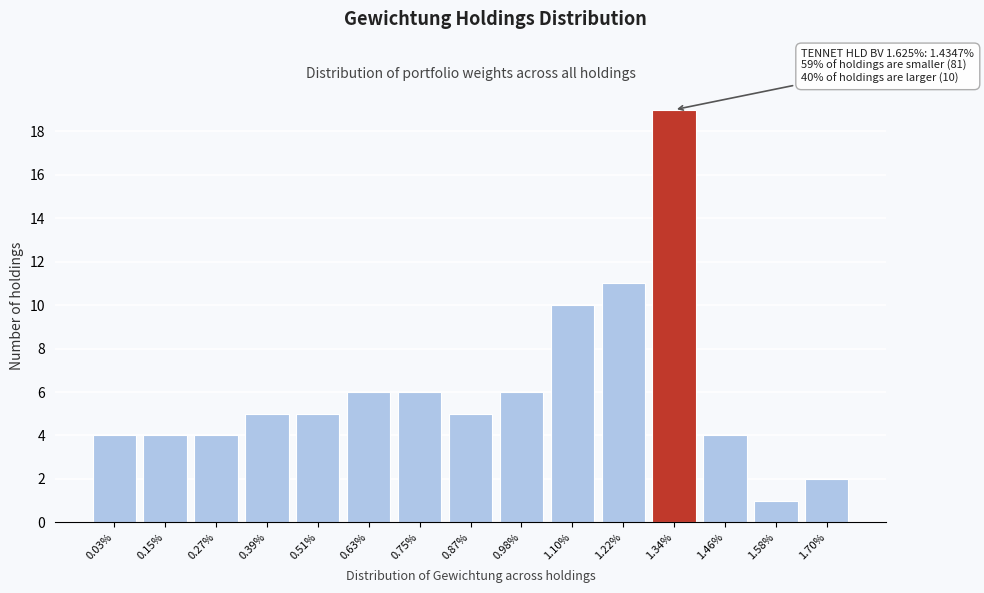

Reading right to left, extract all data points from this chart.

2	1	4	19	11	10	6	5	6	6	5	5	4	4	4